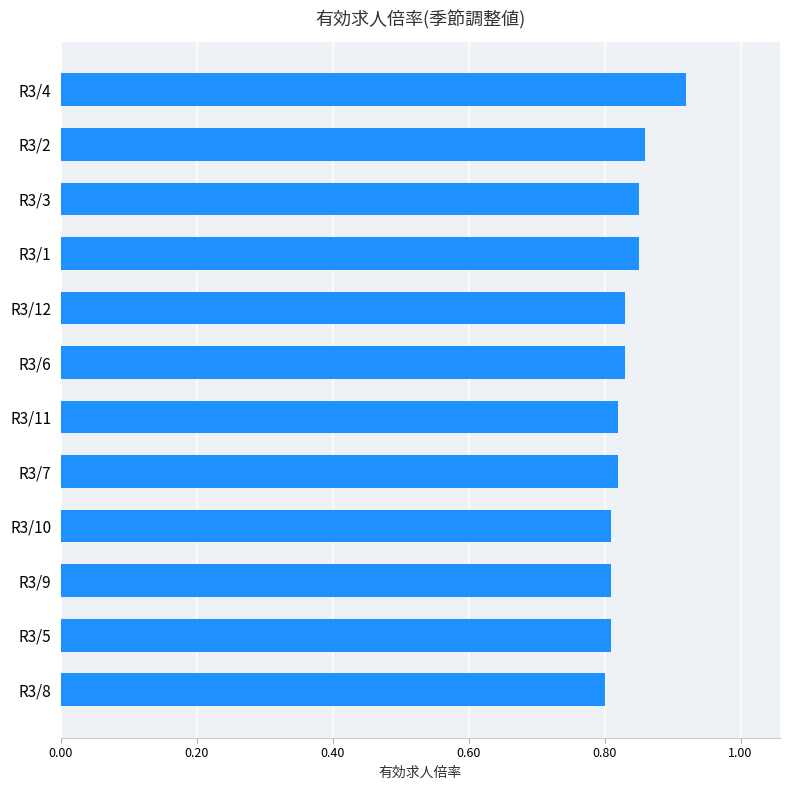

Count the values in the range 0 to 1.

12